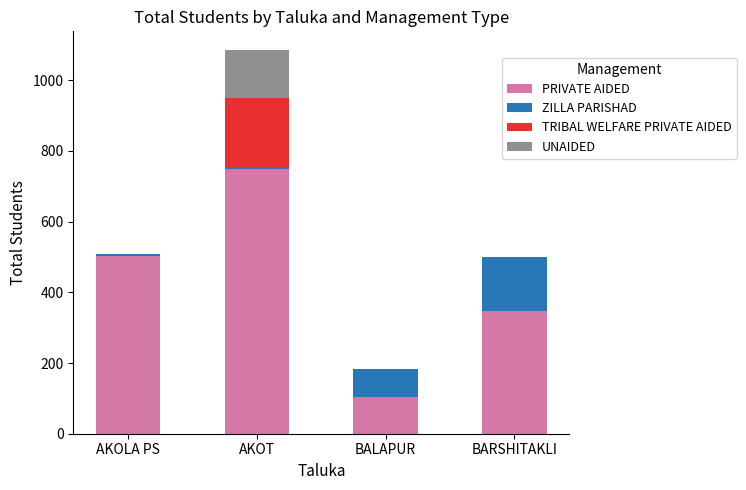

What is the approximate value of PRIVATE AIDED at BARSHITAKLI?

346